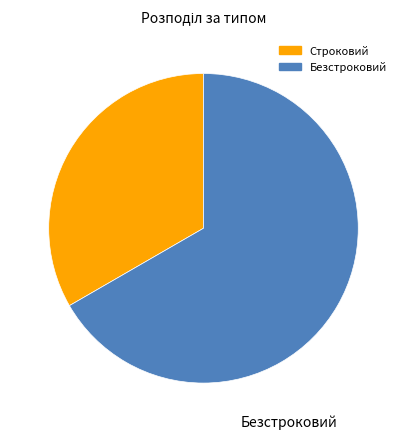

Is there a majority slice in this chart?

Yes